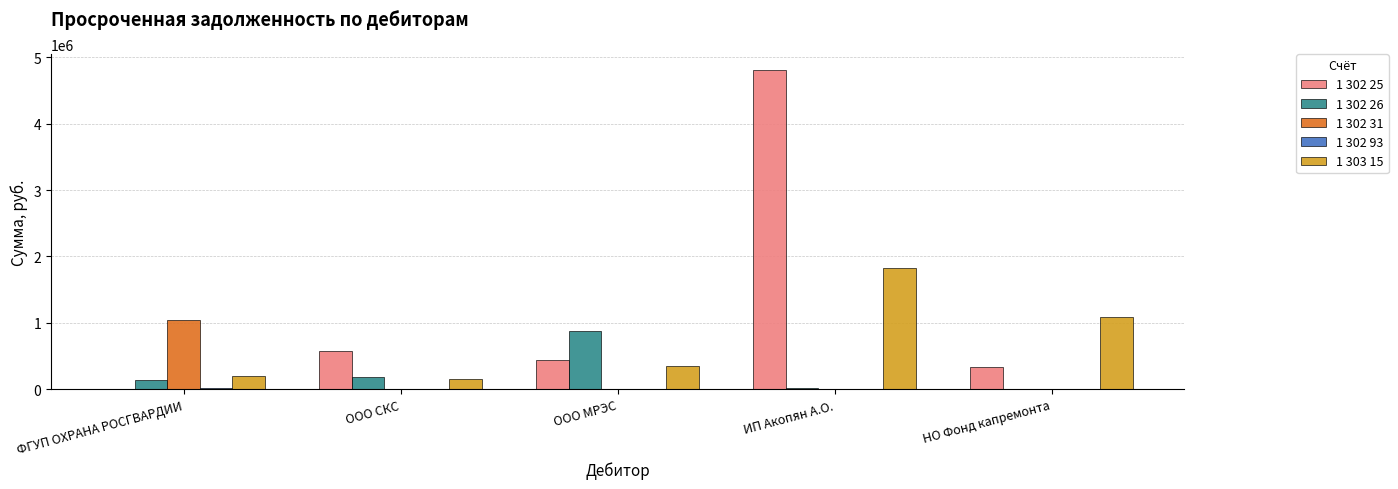

Where does the 1 303 15 series first go above 357674?

ООО МРЭС